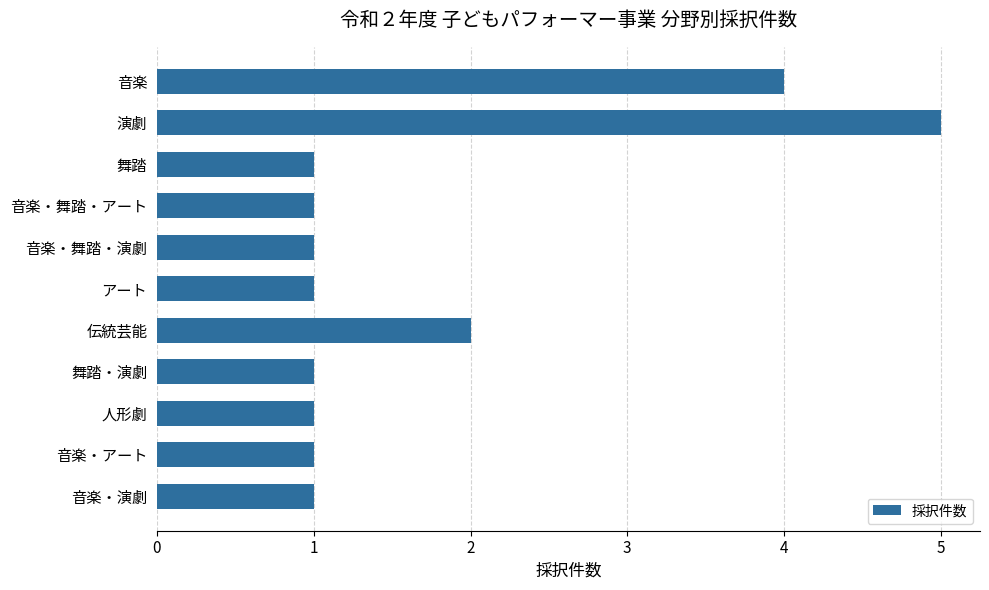

Count the values in the range 1 to 2.

9